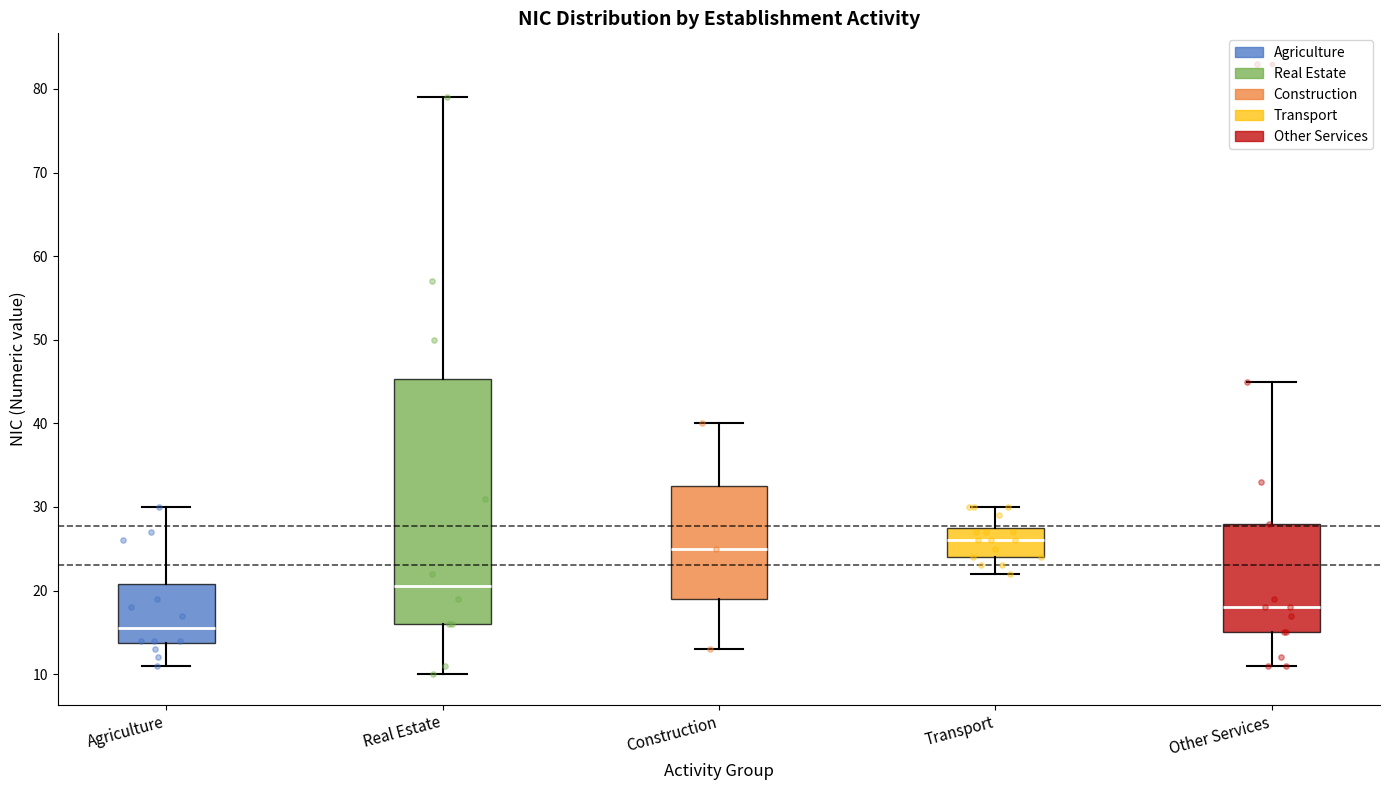

Comparing the boxes themselves (not the whiskers), which one is the tallest?

Real Estate